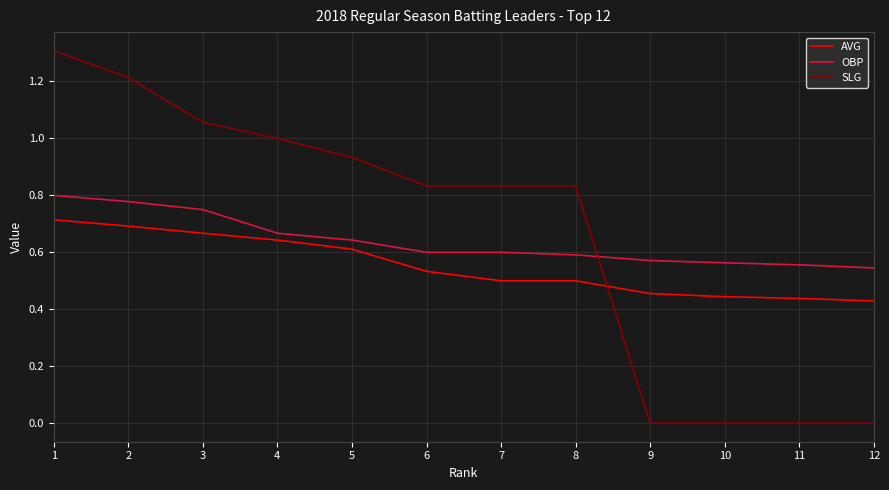

What is the sum of the SLG values at 8 and 6?

1.7